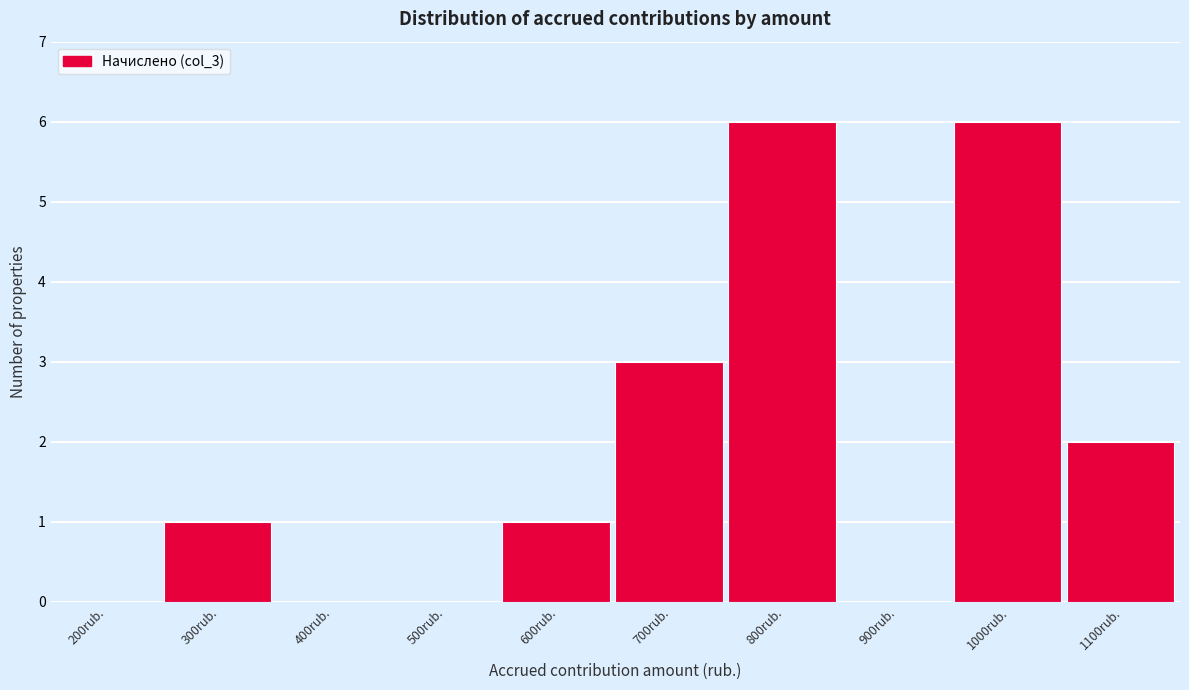

Reading left to right, extract all data points from this chart.

200rub.=0	300rub.=1	400rub.=0	500rub.=0	600rub.=1	700rub.=3	800rub.=6	900rub.=0	1000rub.=6	1100rub.=2